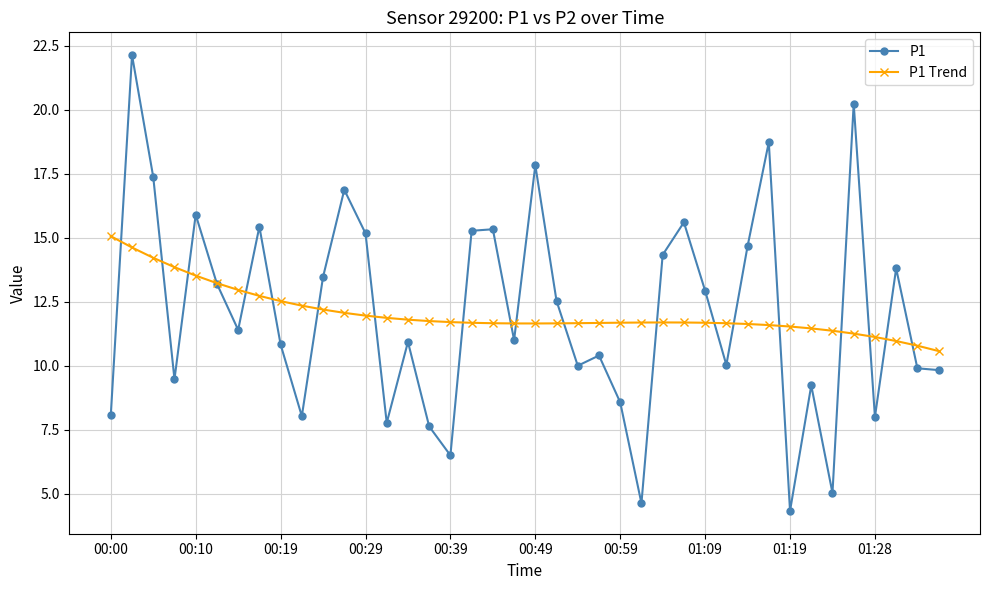

Which series has the largest range (max minus min)?

P1